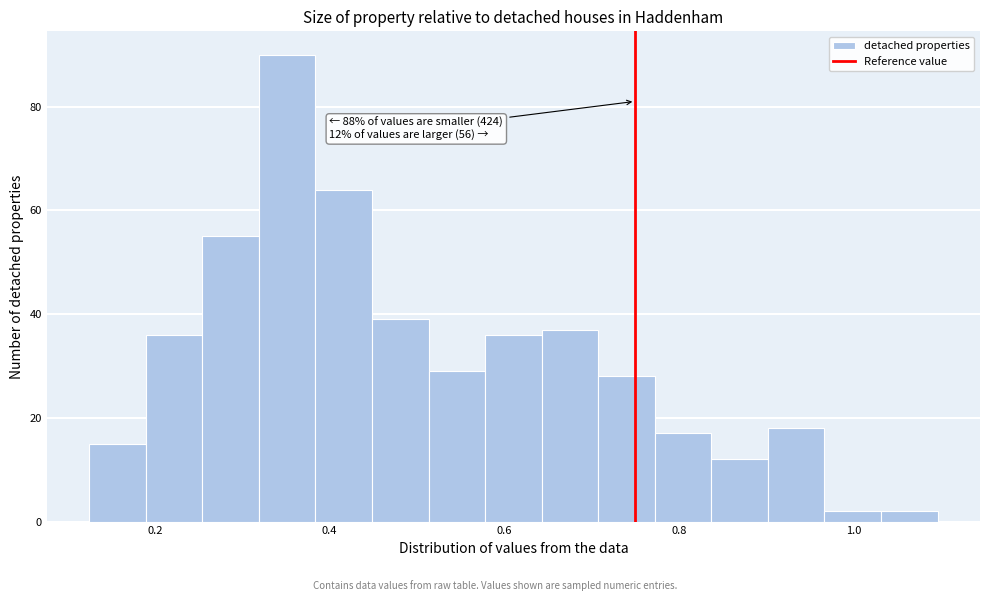

Around what value on the x-axis is the tallest bar? Give the approximate position of its centre, as read against the axis.

0.36